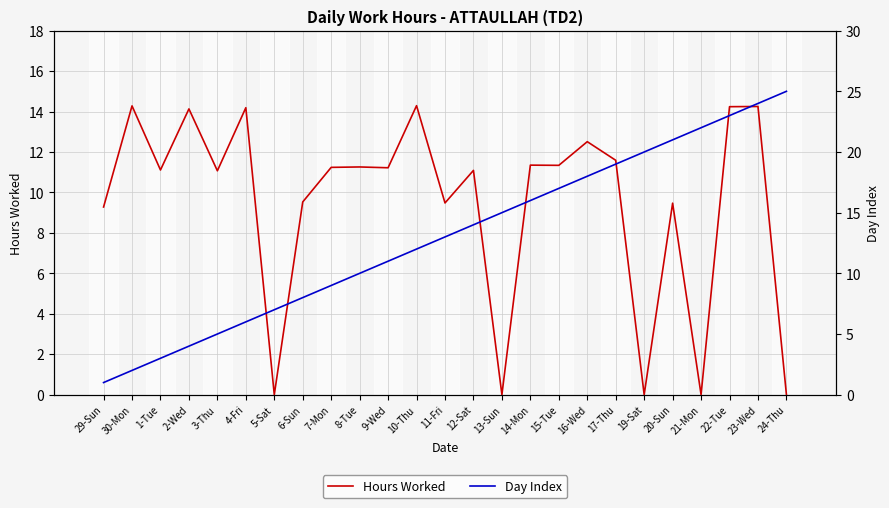

How many series are shown in this chart?

2